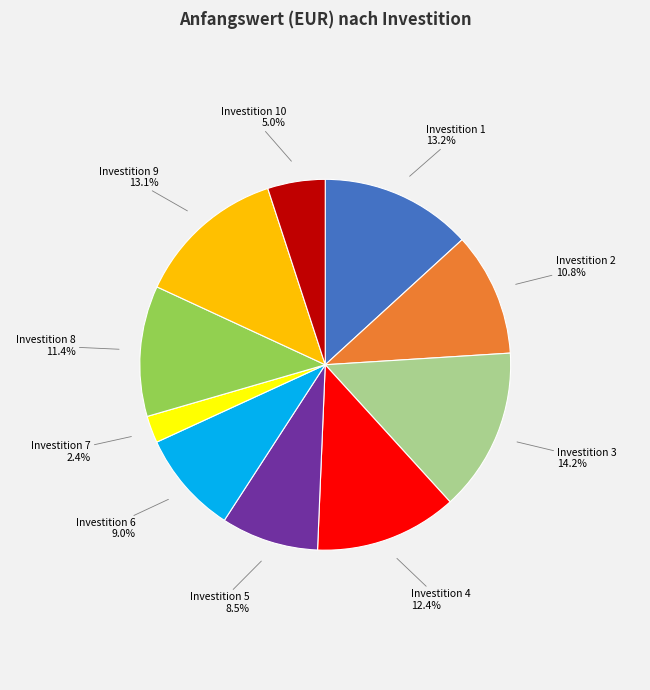

To the nearest percent, what portion does Investition 7 represent?

2%